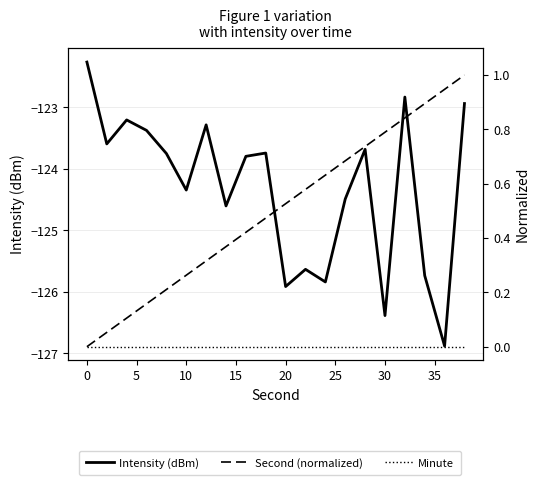

At how many categories does at least one series exceed -31?

20